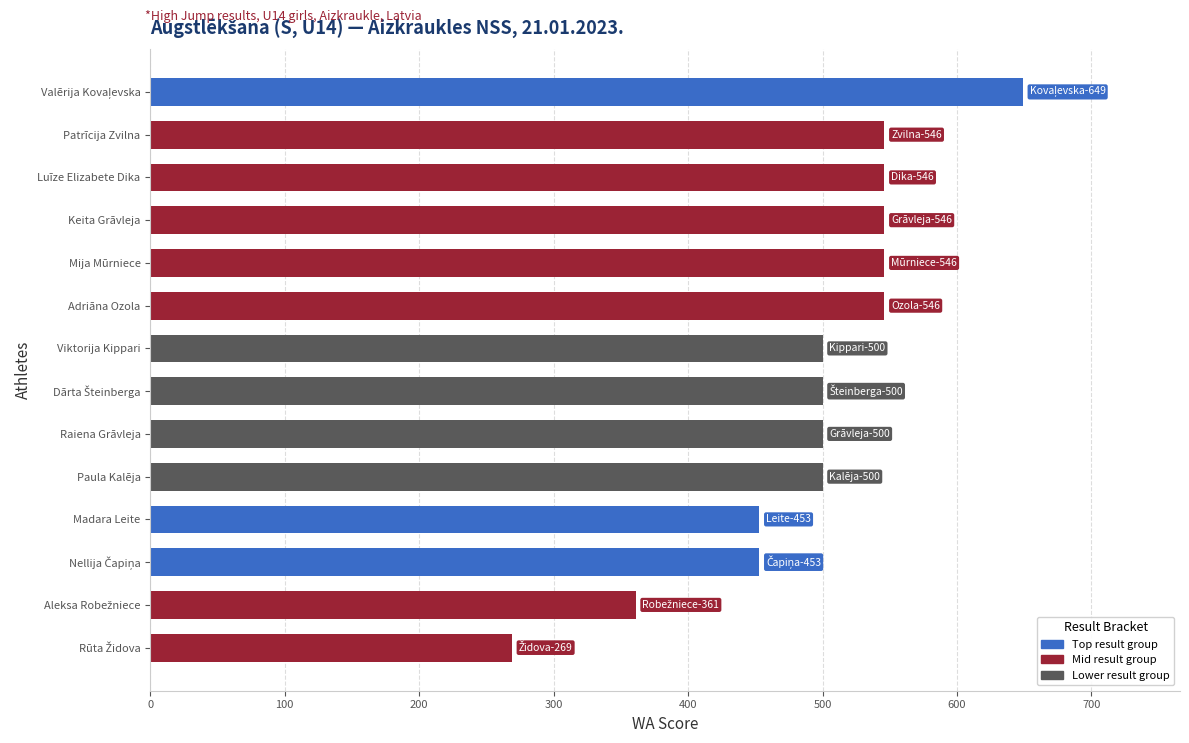

What is the change in value from Paula Kalēja to Adriāna Ozola?

+46